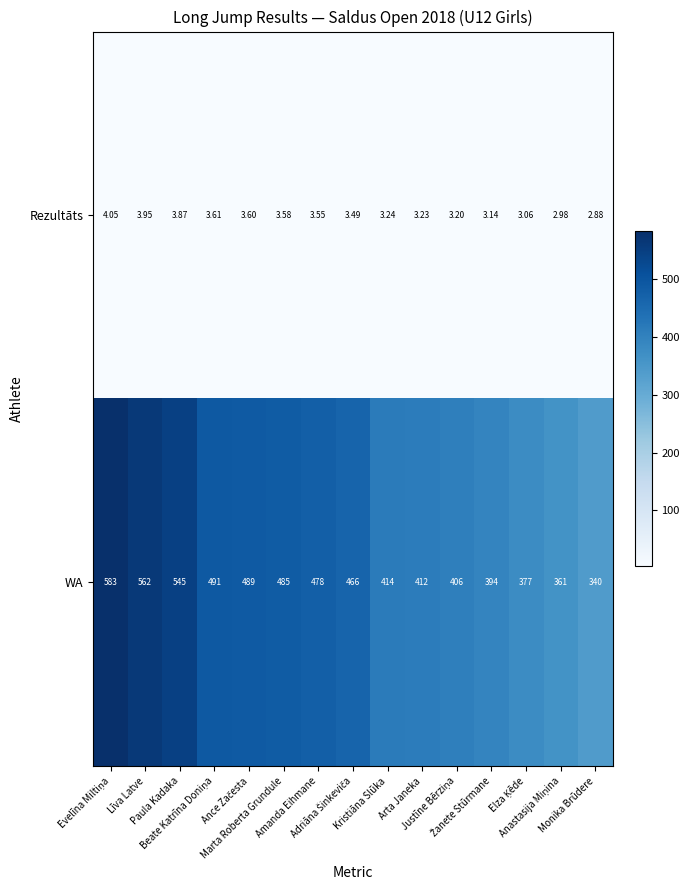

List the series in order of their overall mean, lowest first.

Rezultāts, WA